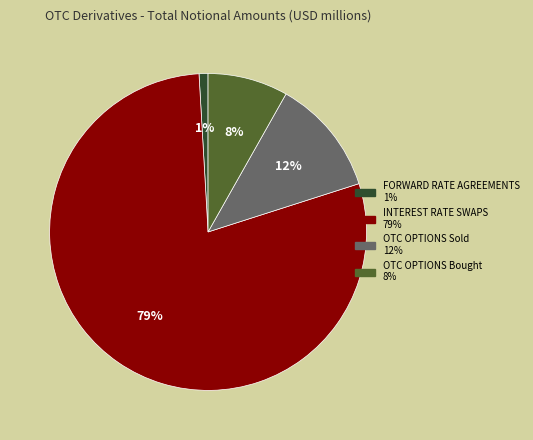

Combined, do INTEREST RATE SWAPS and OTC OPTIONS Sold account for over 50%?

Yes